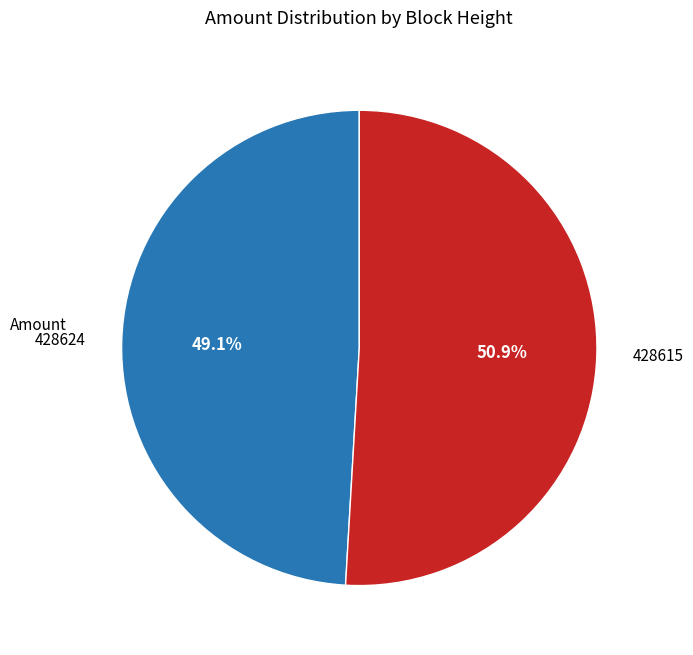

Is it true that 428615 is 61% of the pie?

False